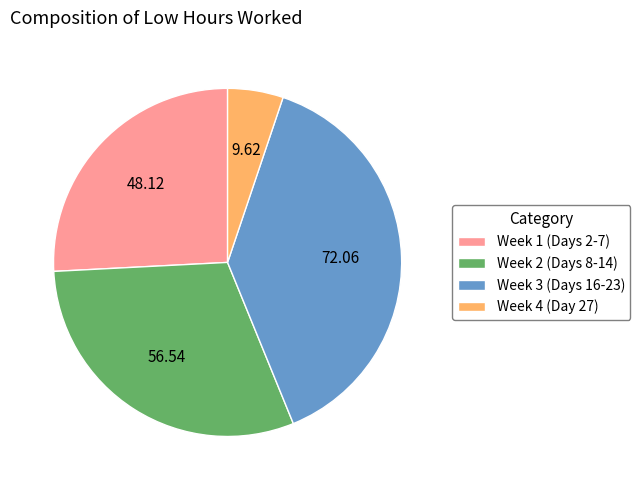

How many segments does this pie chart have?

4